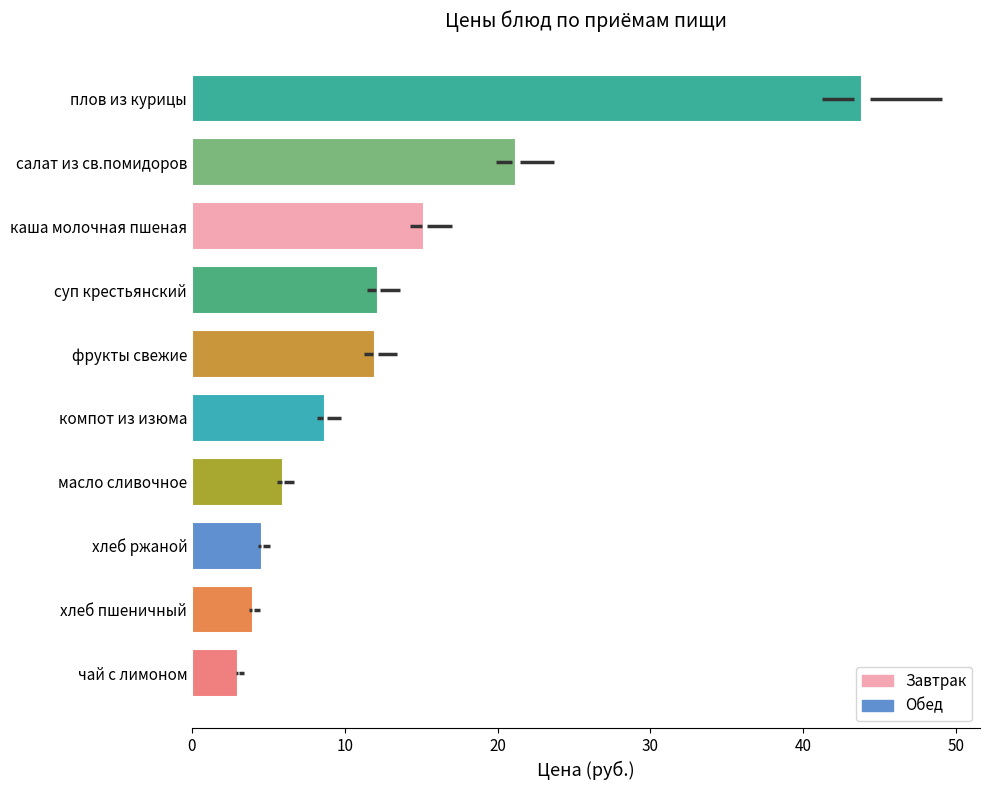

What is the maximum value shown in the chart?

43.9